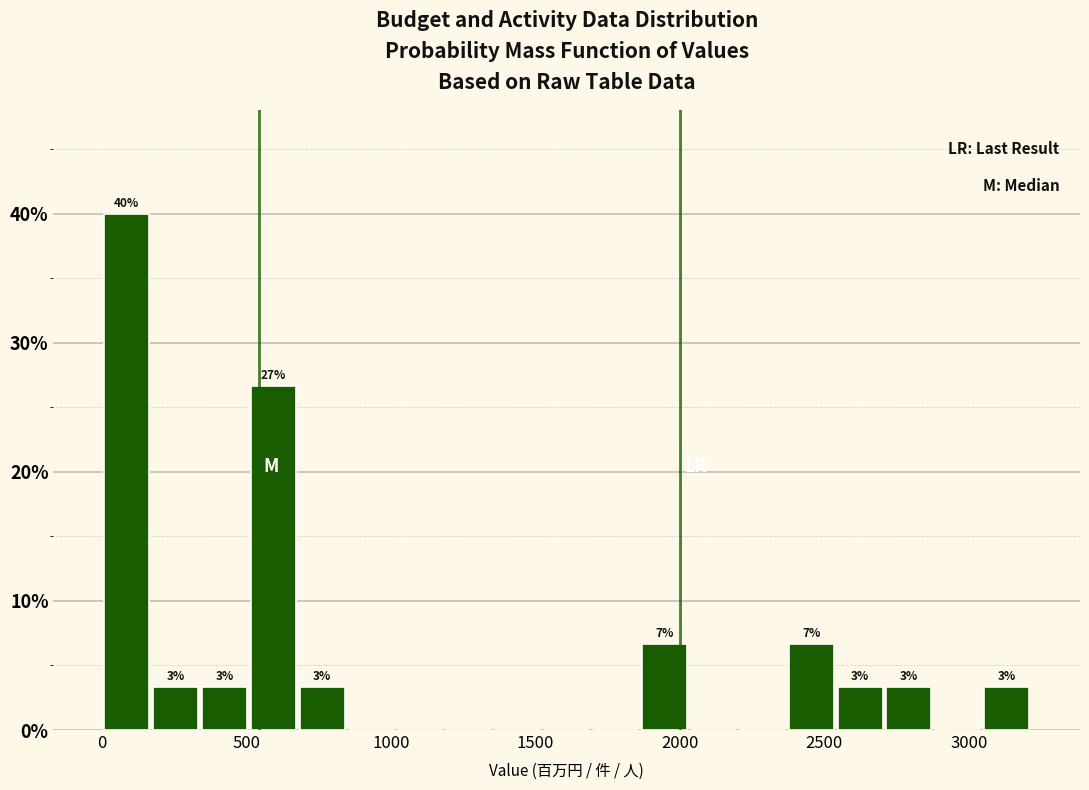

Read against the x-axis, roughly where is the centre of the tallest bar?

100